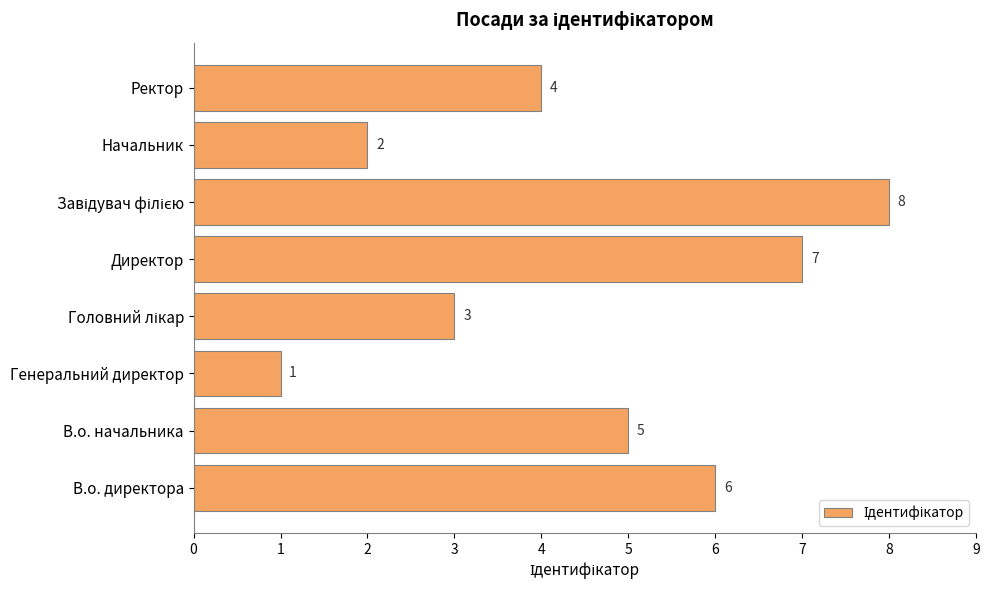

Reading bottom to top, what are all the values shown in this chart?

6	5	1	3	7	8	2	4